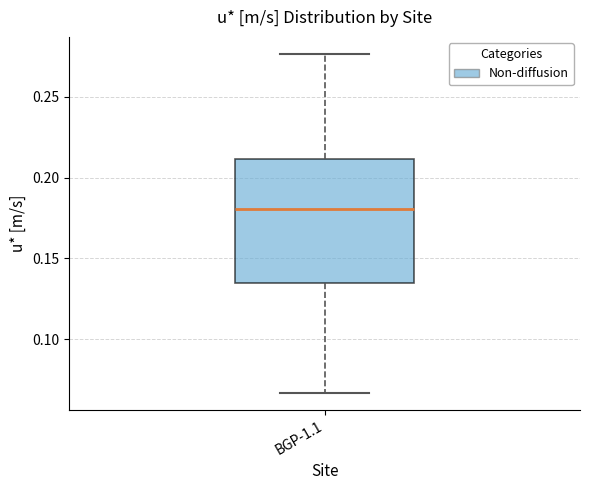

Transcribe this box plot: give where the median line is, the range the box spans, and where the two whiskers end, as read against the y-axis. The values are not printed on the chart, so give them approximately, as read against the axis.

median 0.180, box 0.135 to 0.210, whiskers 0.065 to 0.275